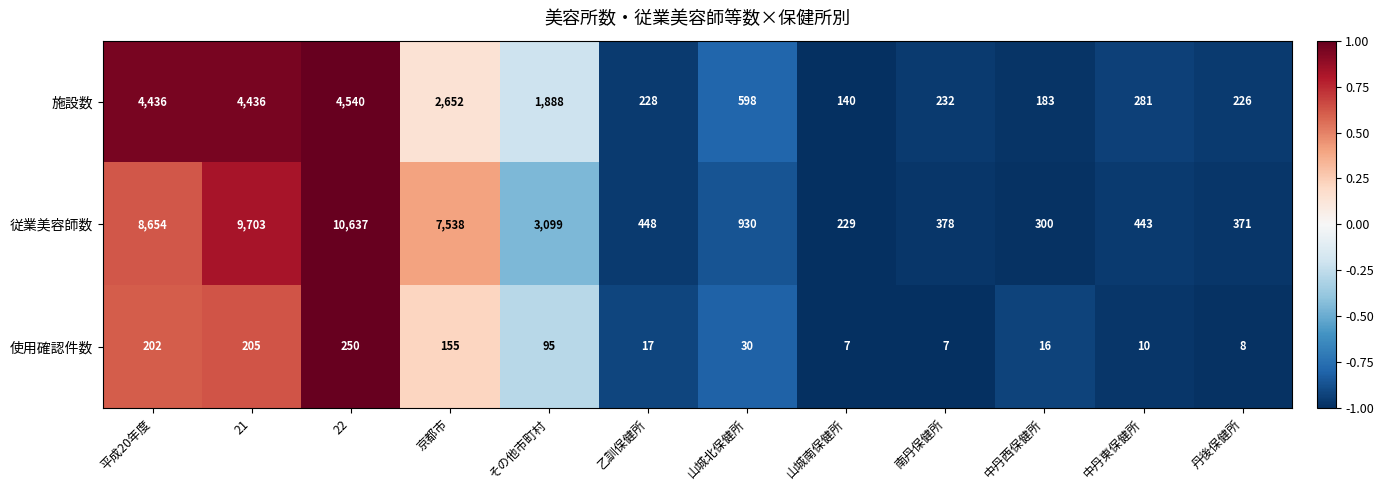

List the series in order of their peak value, lowest first.

使用確認件数, 施設数, 従業美容師数